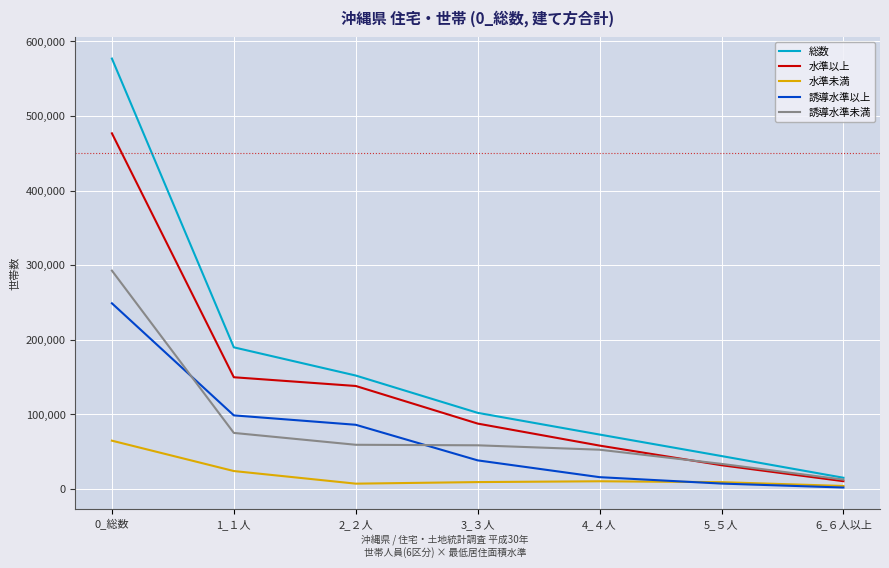

True or false: 誘導水準以上 has a value of 16000 at 4_４人.

True